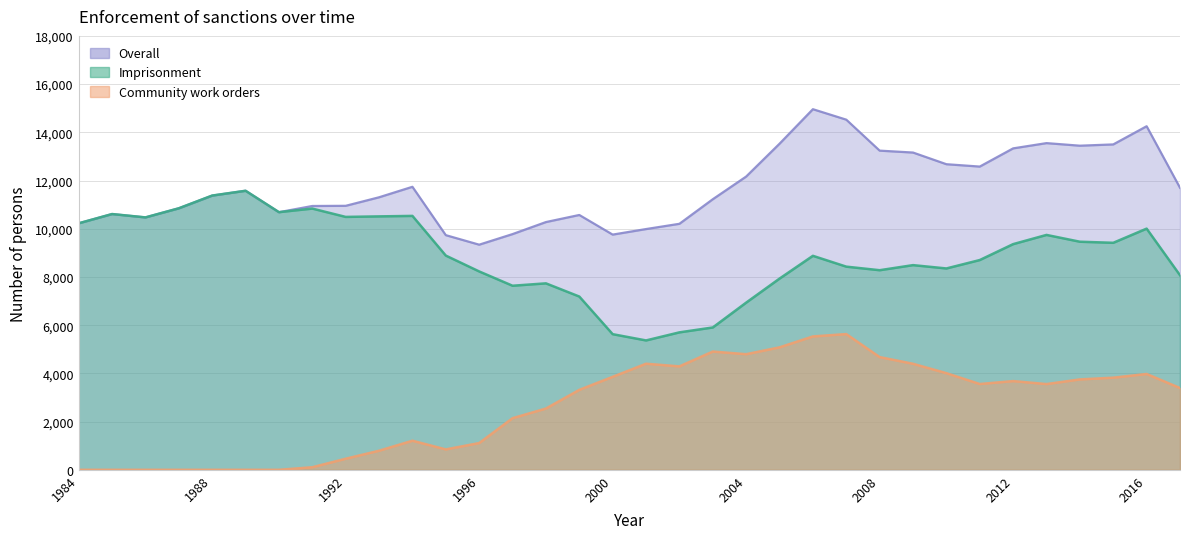

What is the value of the Imprisonment point at the 27th from the left?

8353